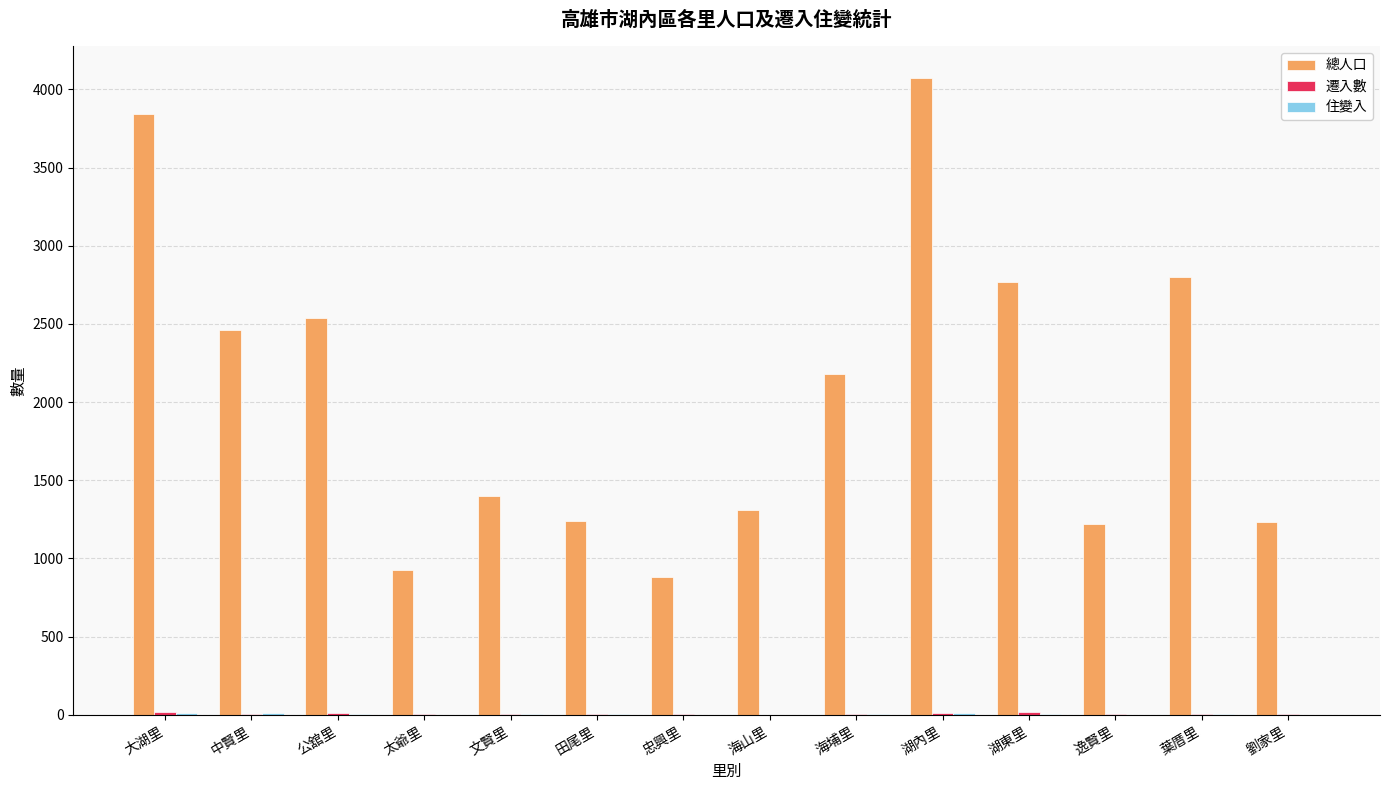

Which series has the largest total across all categories?

總人口